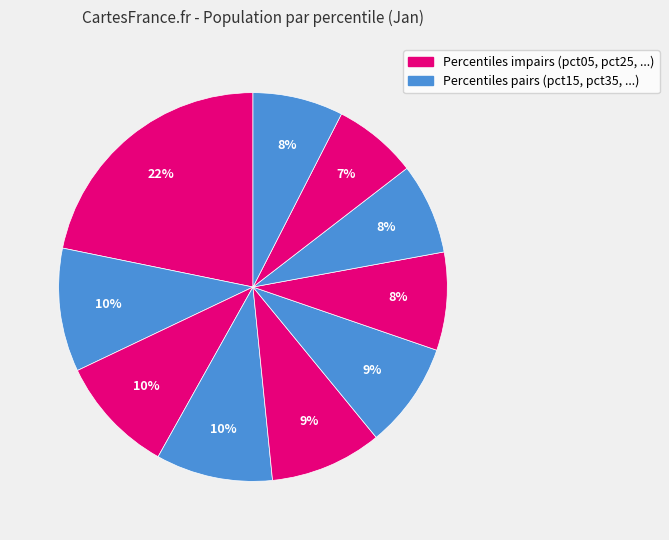

How many slices are in this pie chart?

10